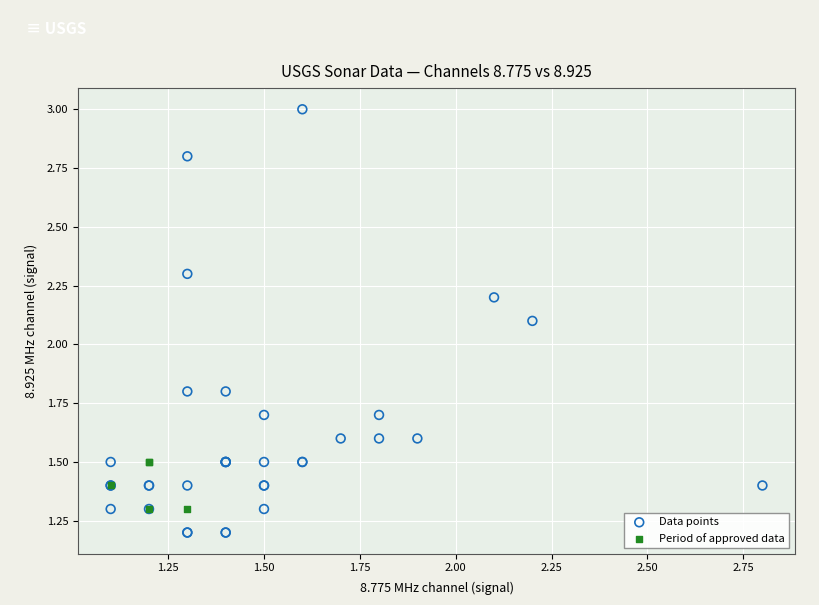

Which series has the widest spread of Y values?

Data points